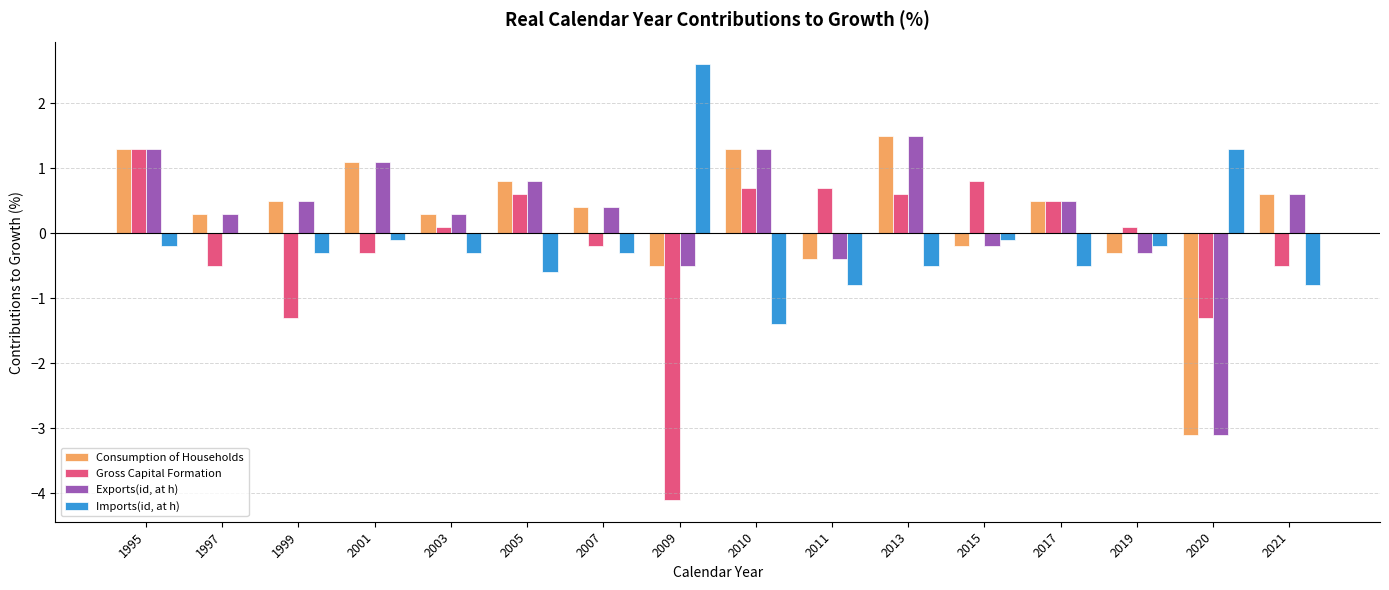

Reading right to left, list all the values displayed in this chart.

Consumption of Households: 2021=0.6	2020=-3.1	2019=-0.3	2017=0.5	2015=-0.2	2013=1.5	2011=-0.4	2010=1.3	2009=-0.5	2007=0.4	2005=0.8	2003=0.3	2001=1.1	1999=0.5	1997=0.3	1995=1.3
Gross Capital Formation: 2021=-0.5	2020=-1.3	2019=0.1	2017=0.5	2015=0.8	2013=0.6	2011=0.7	2010=0.7	2009=-4.1	2007=-0.2	2005=0.6	2003=0.1	2001=-0.3	1999=-1.3	1997=-0.5	1995=1.3
Exports(id, at h): 2021=0.6	2020=-3.1	2019=-0.3	2017=0.5	2015=-0.2	2013=1.5	2011=-0.4	2010=1.3	2009=-0.5	2007=0.4	2005=0.8	2003=0.3	2001=1.1	1999=0.5	1997=0.3	1995=1.3
Imports(id, at h): 2021=-0.8	2020=1.3	2019=-0.2	2017=-0.5	2015=-0.1	2013=-0.5	2011=-0.8	2010=-1.4	2009=2.6	2007=-0.3	2005=-0.6	2003=-0.3	2001=-0.1	1999=-0.3	1997=0.0	1995=-0.2